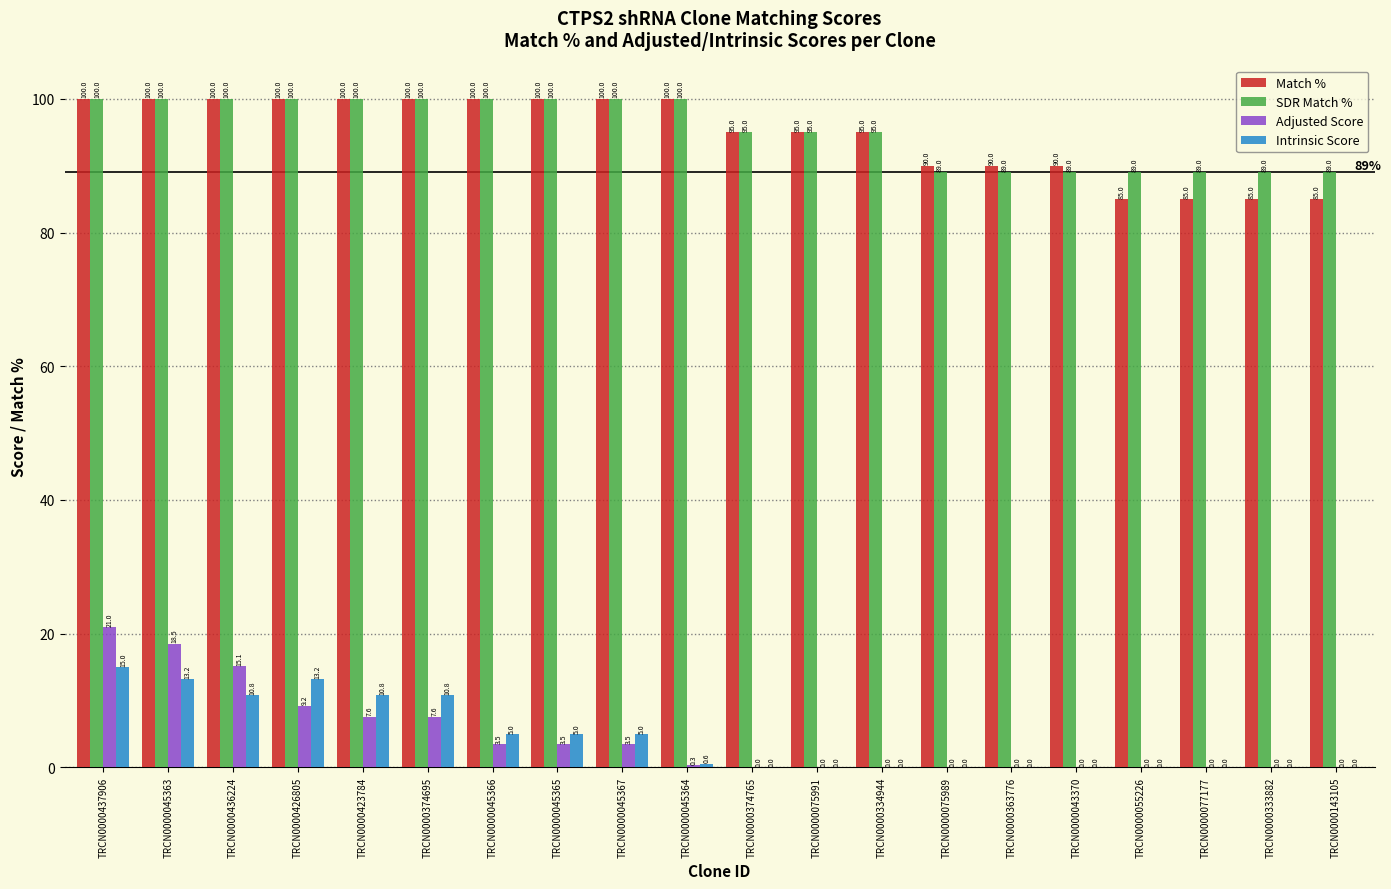

What is the sum of all SDR Match % values?

1908.0